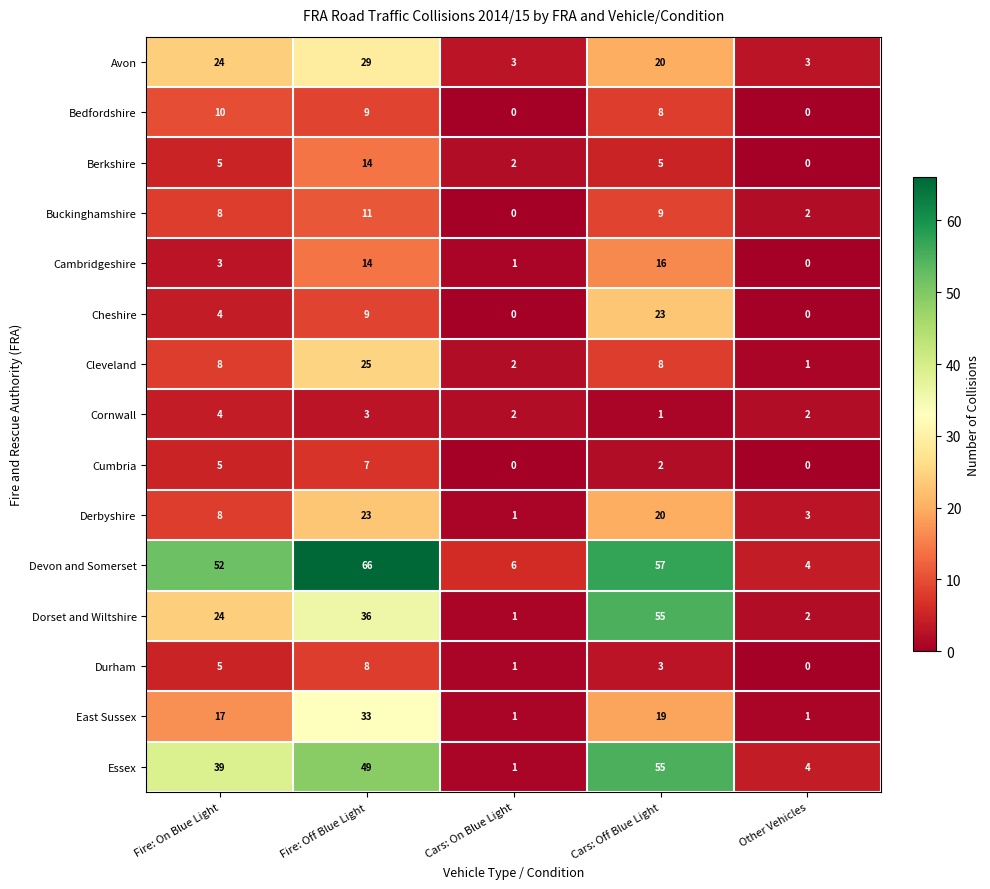

What is the highest value of the Bedfordshire series?

10